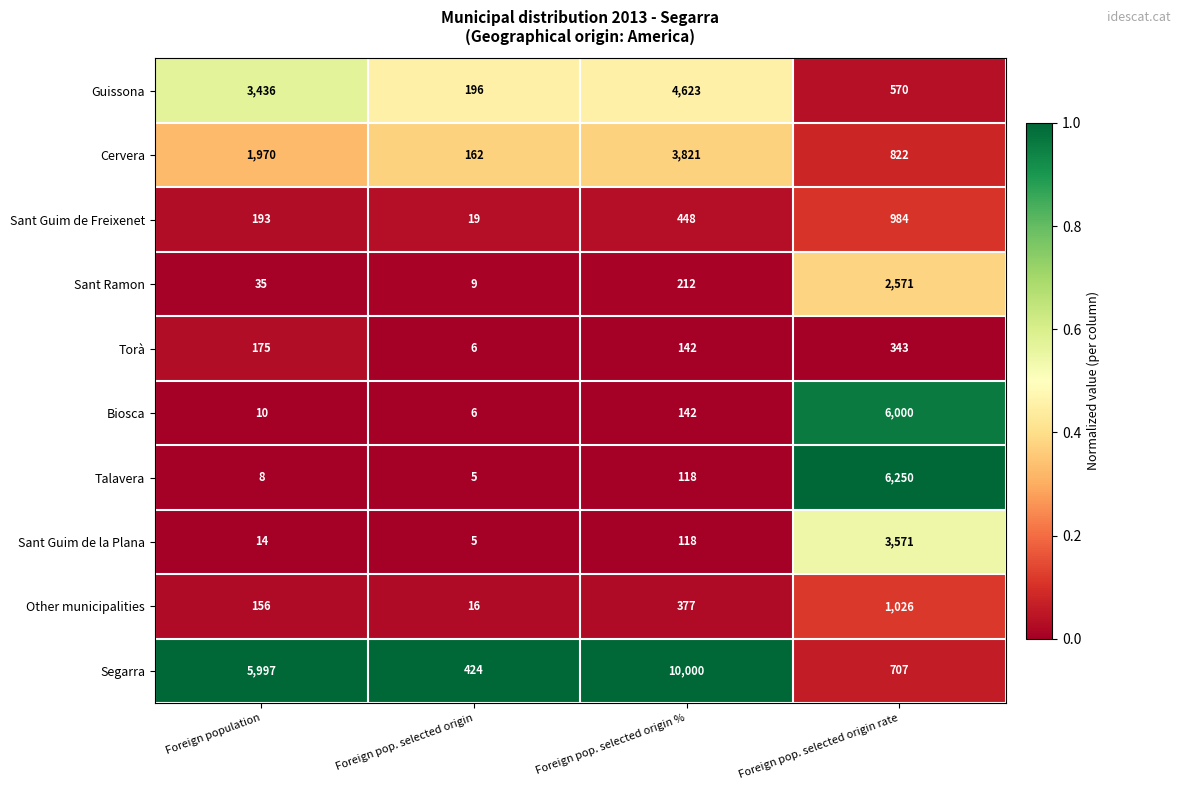

List the labels in order of Other municipalities value, smallest first.

Foreign pop. selected origin, Foreign population, Foreign pop. selected origin %, Foreign pop. selected origin rate